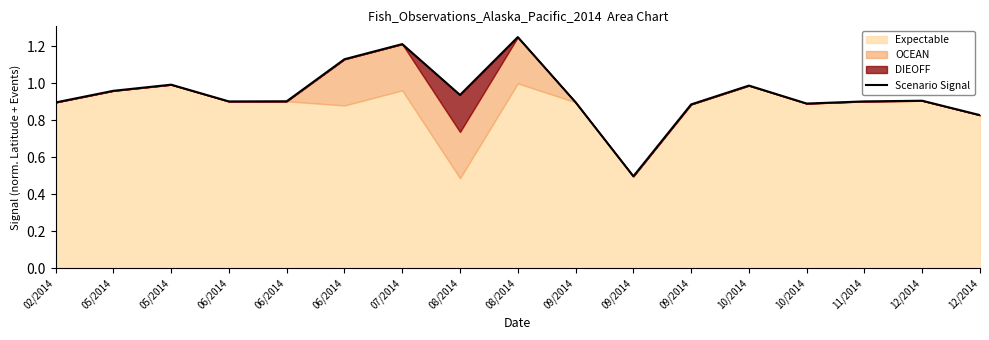

How many interior local peaks (higher than both neighbors) does the data have?

5